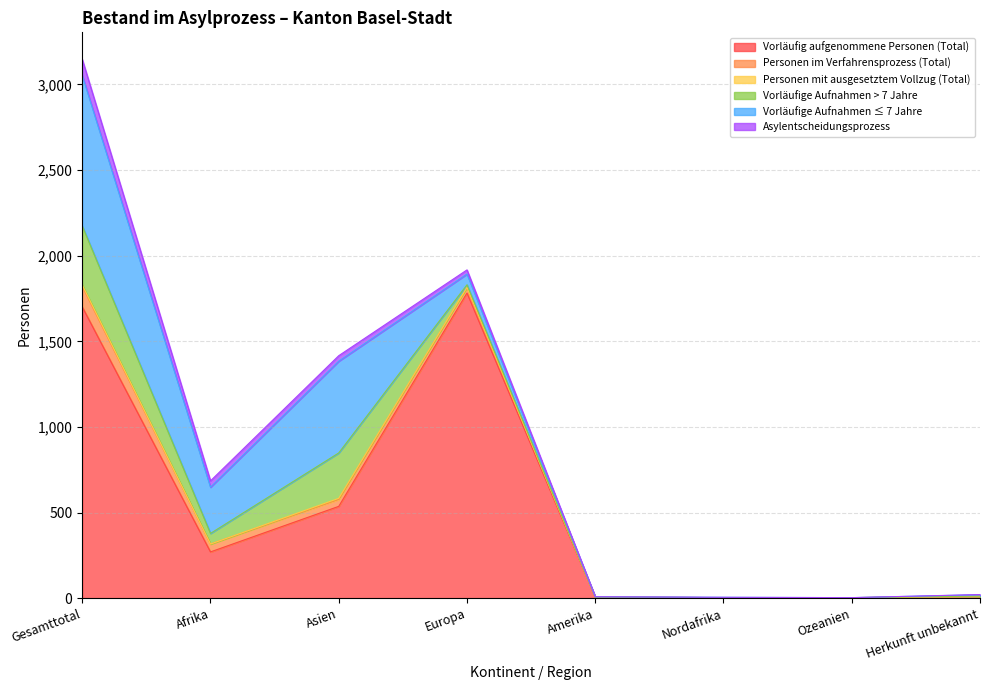

True or false: Vorläufig aufgenommene Personen (Total) has a value of 8 at Amerika.

False